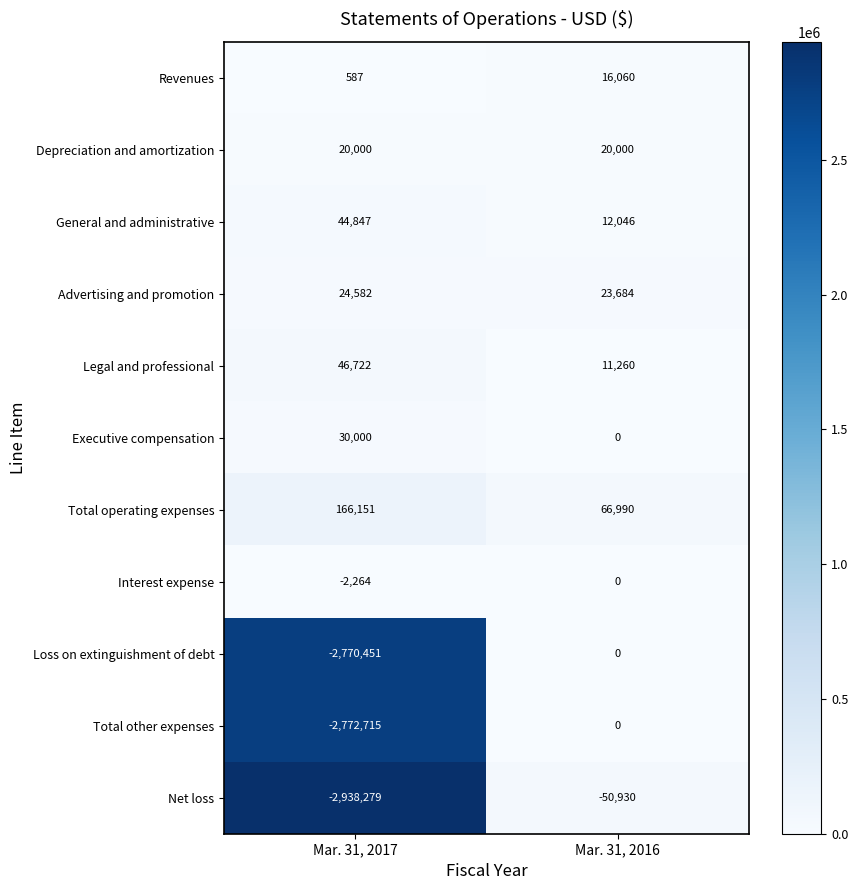

Is the value of Loss on extinguishment of debt at Mar. 31, 2016 greater than the value of Legal and professional at Mar. 31, 2017?

No